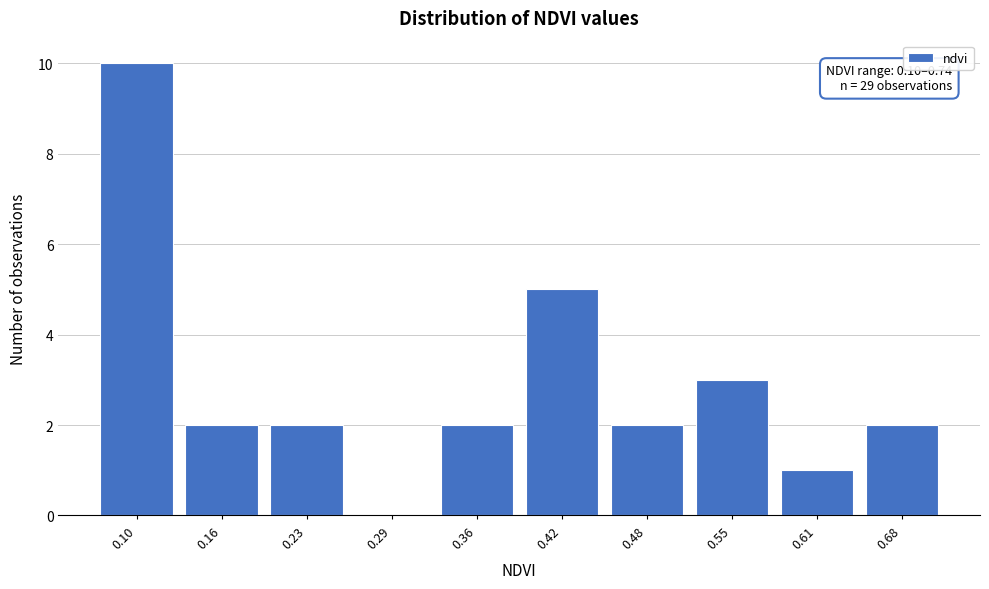

Reading right to left, transcribe all the data shown in this chart.

0.68=2	0.61=1	0.55=3	0.48=2	0.42=5	0.36=2	0.29=0	0.23=2	0.16=2	0.10=10